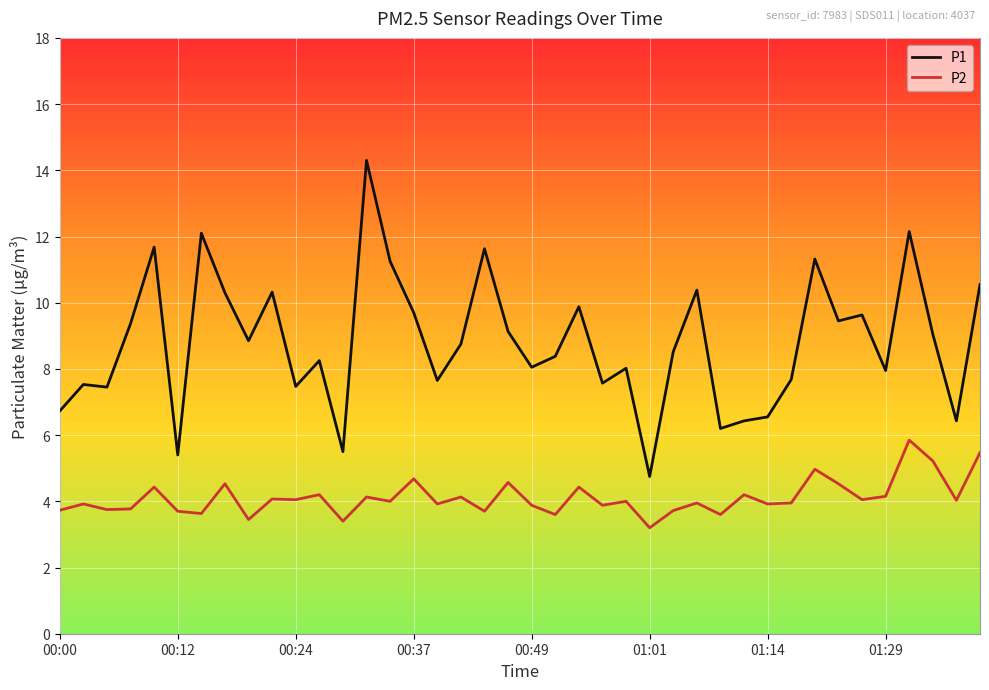

What is the lowest value of the P1 series?

4.8